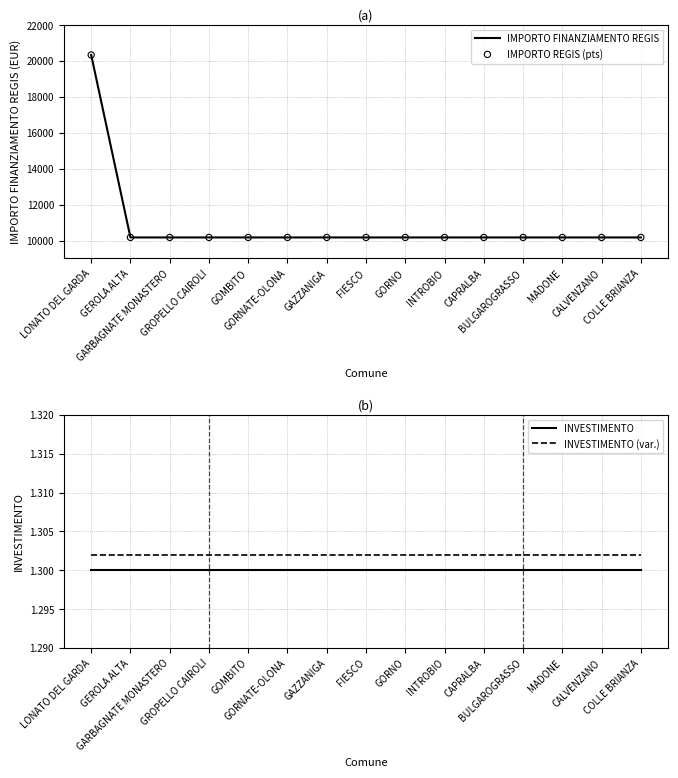

Which series has the largest total across all categories?

IMPORTO FINANZIAMENTO REGIS